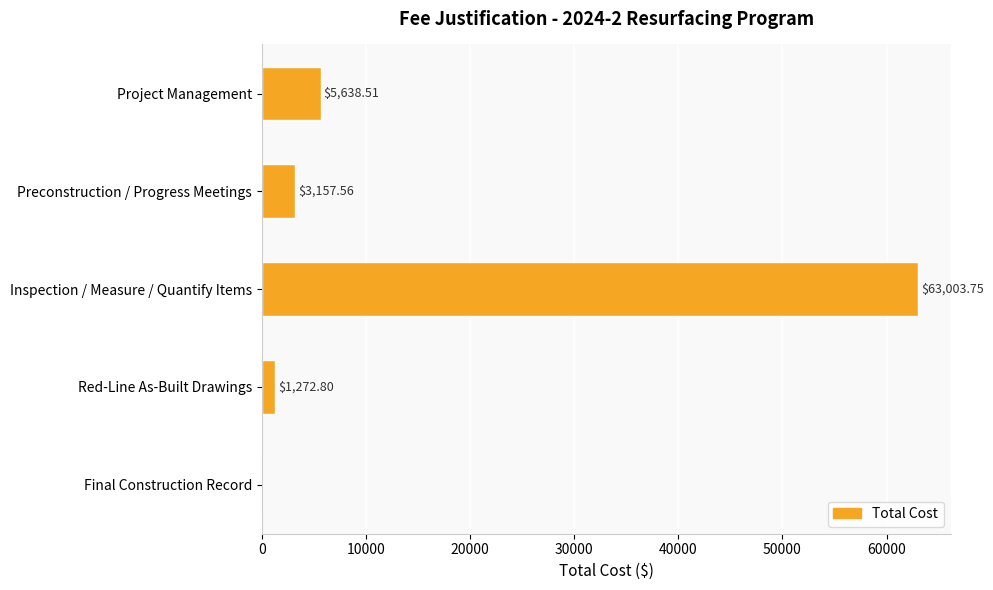

What is the greatest value displayed?

63003.7